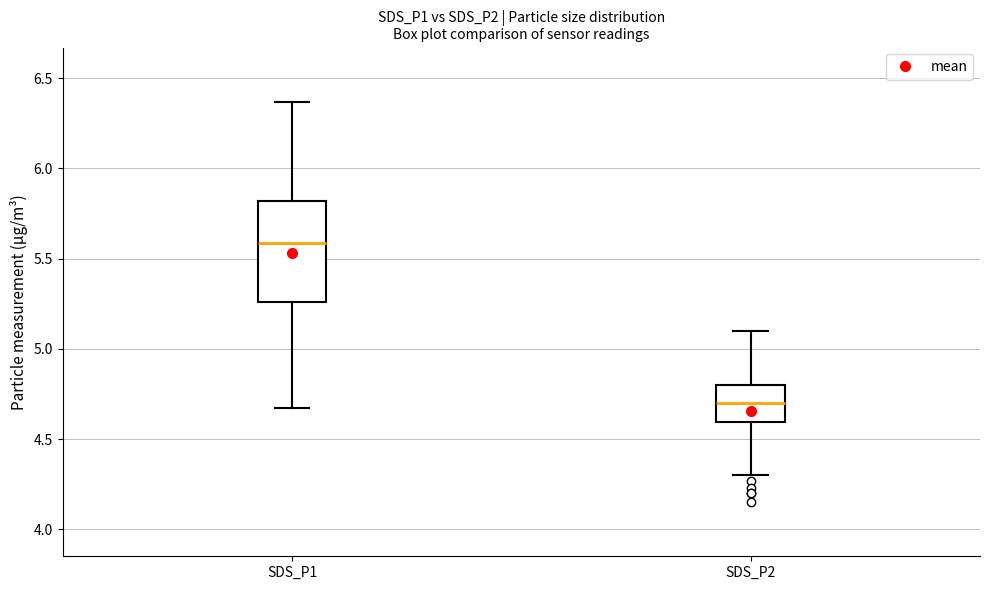

Where is the upper edge of the box for SDS_P2 on the y-axis? The values are not printed on the chart, so give them approximately, as read against the axis.

4.80